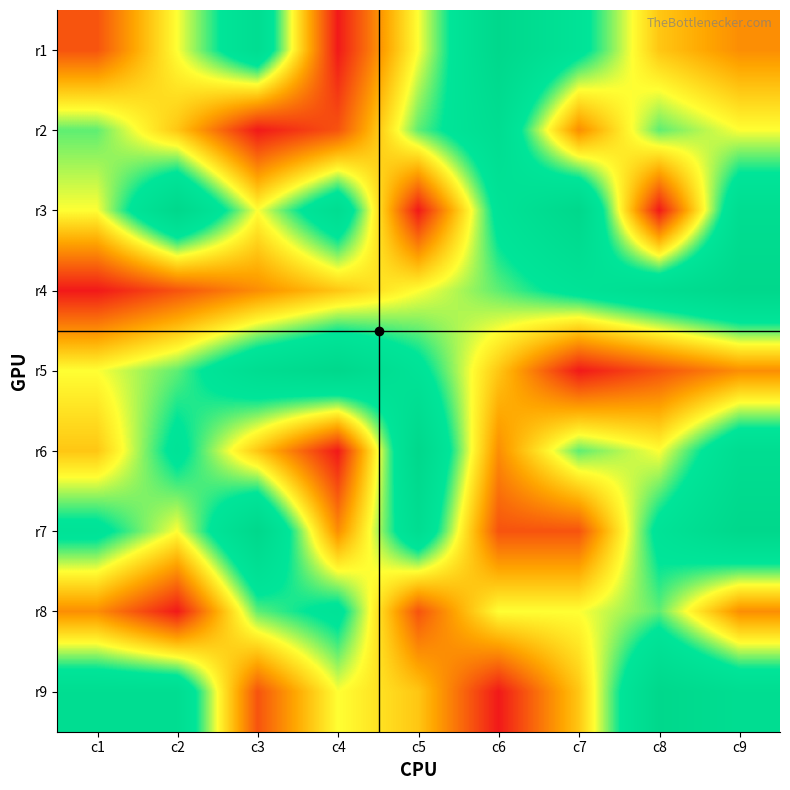

What is the total value across all series at c3?

46